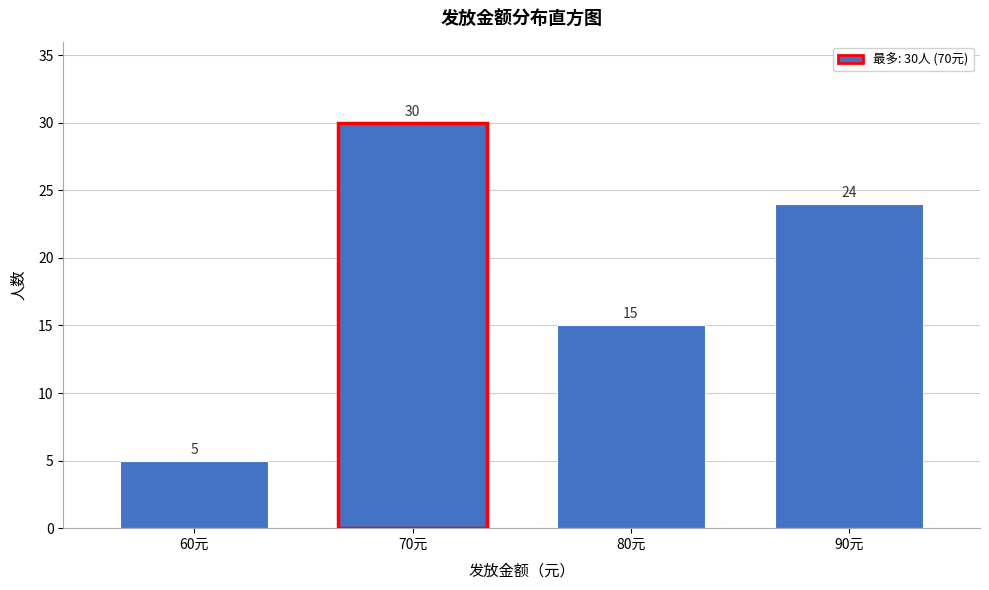

Reading left to right, list all the values displayed in this chart.

60元=5	70元=30	80元=15	90元=24